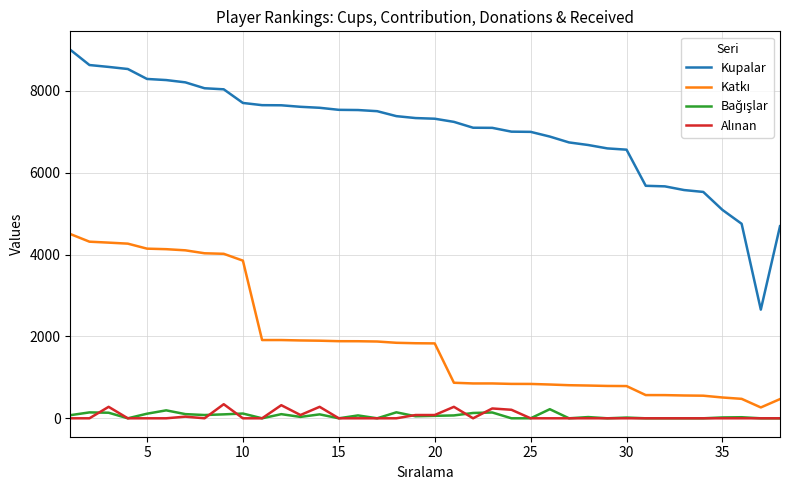

Which series has the widest spread of values?

Kupalar